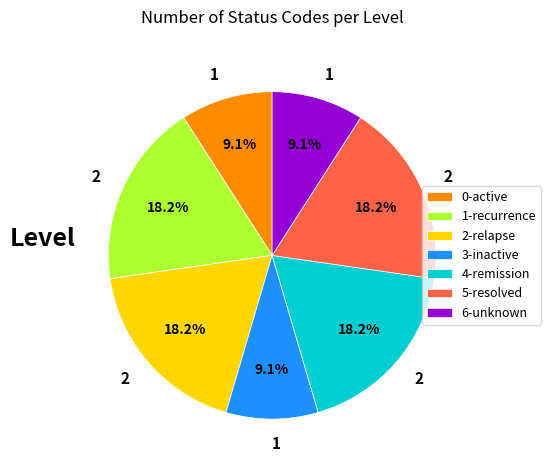

Count the number of slices in the pie.

7